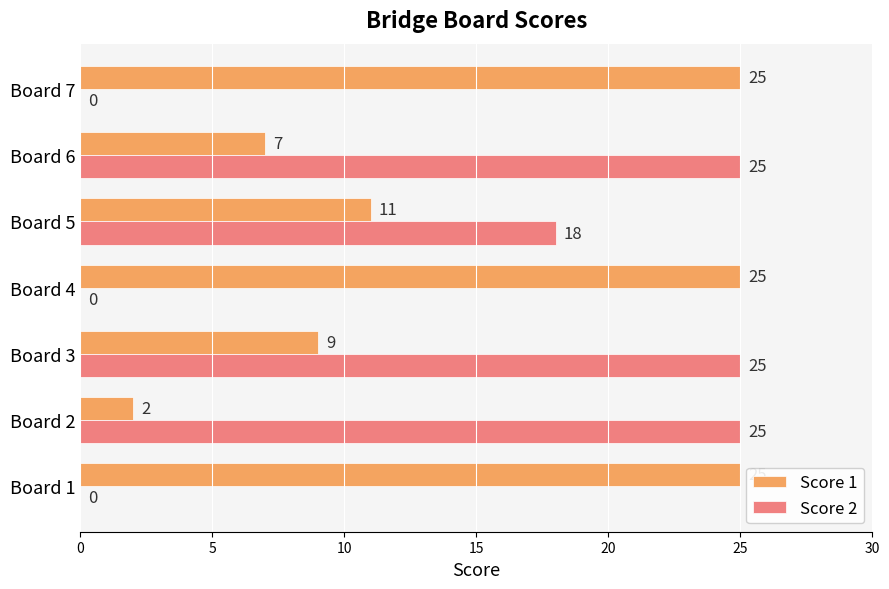

Count the Score 2 values in the range 0 to 25.

7